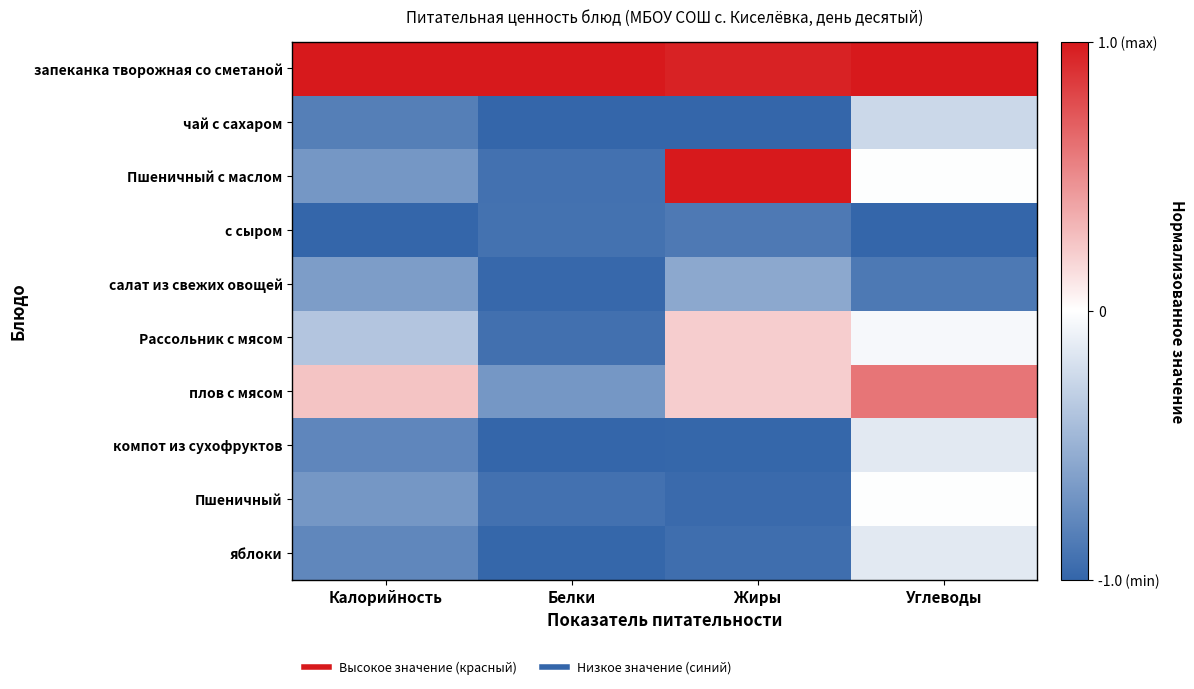

Which label corresponds to the smallest value in the chart?

Белки